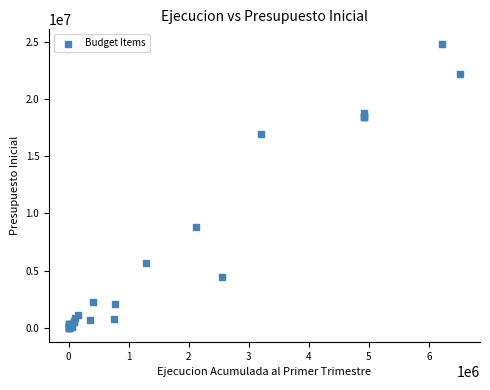

What Y value in the scatter plot is closest to 12428054?

8822748